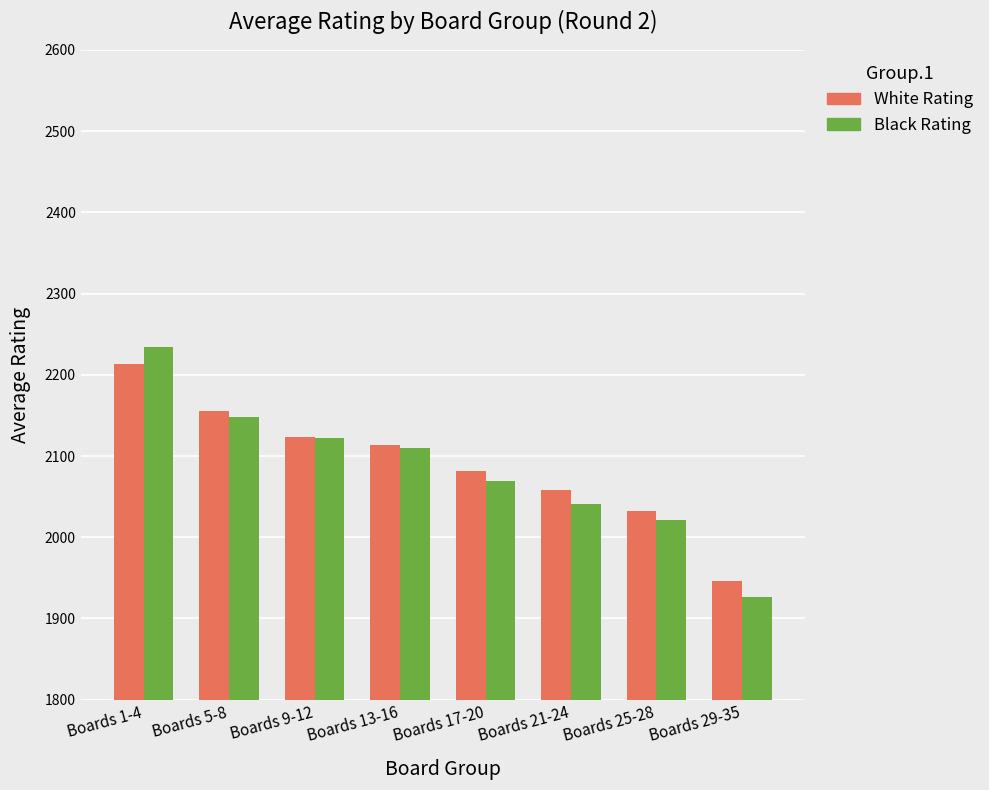

Between Boards 1-4 and Boards 5-8, which series saw the biggest shift?

Black Rating